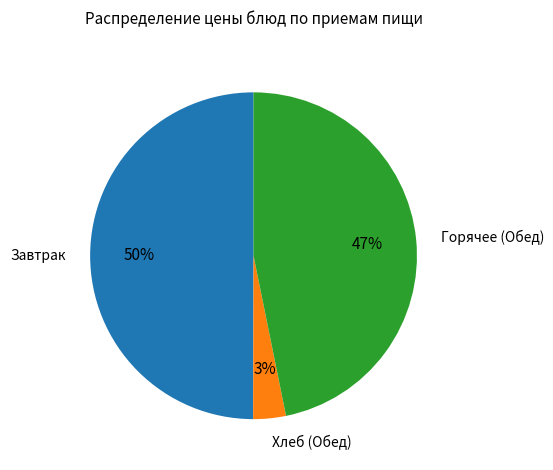

True or false: Хлеб (Обед) accounts for 3% of the total.

True